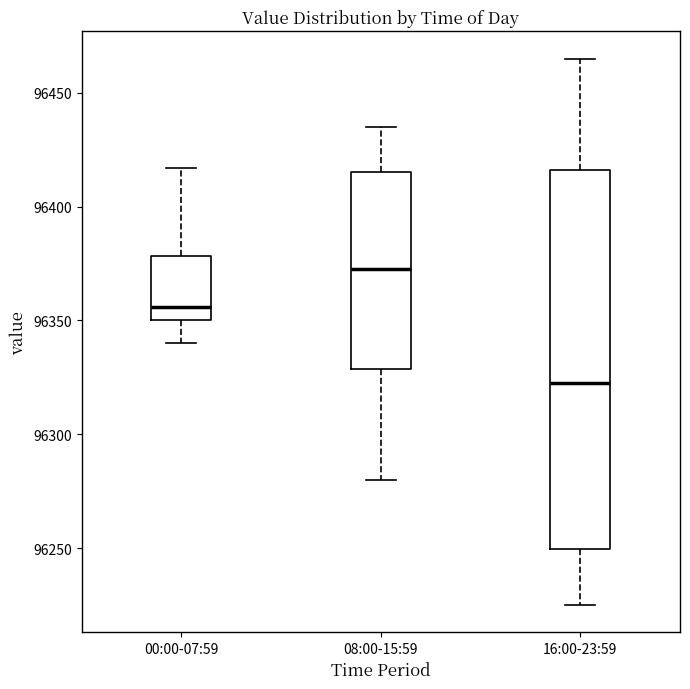

Where is the upper edge of the box for 16:00-23:59 on the y-axis? The values are not printed on the chart, so give them approximately, as read against the axis.

96415